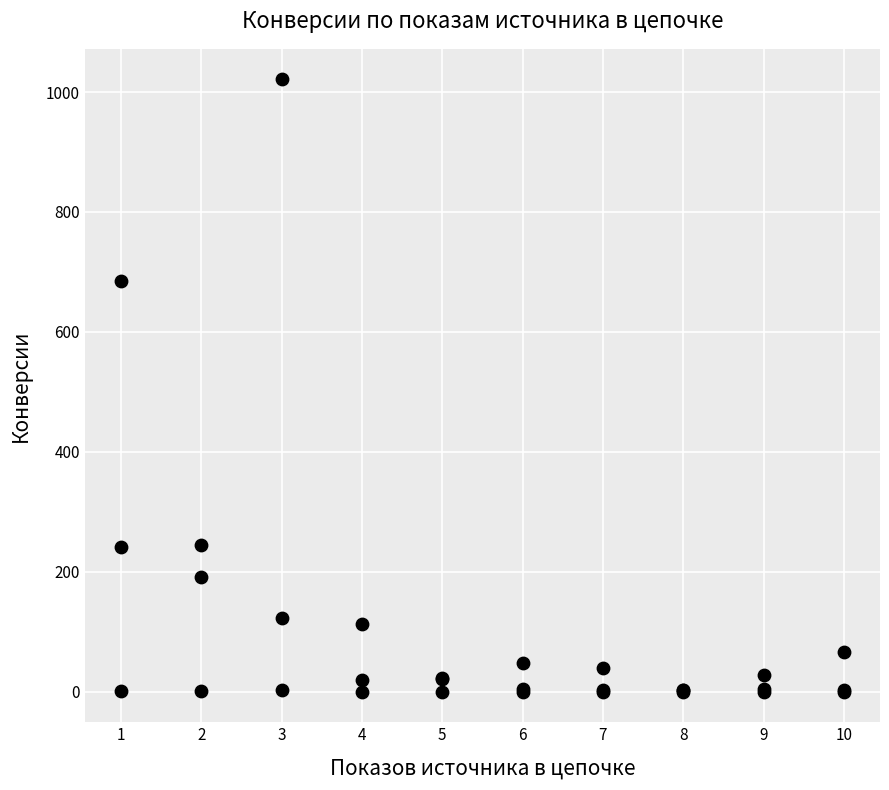

What Y value in the scatter plot is closest to 510?

685